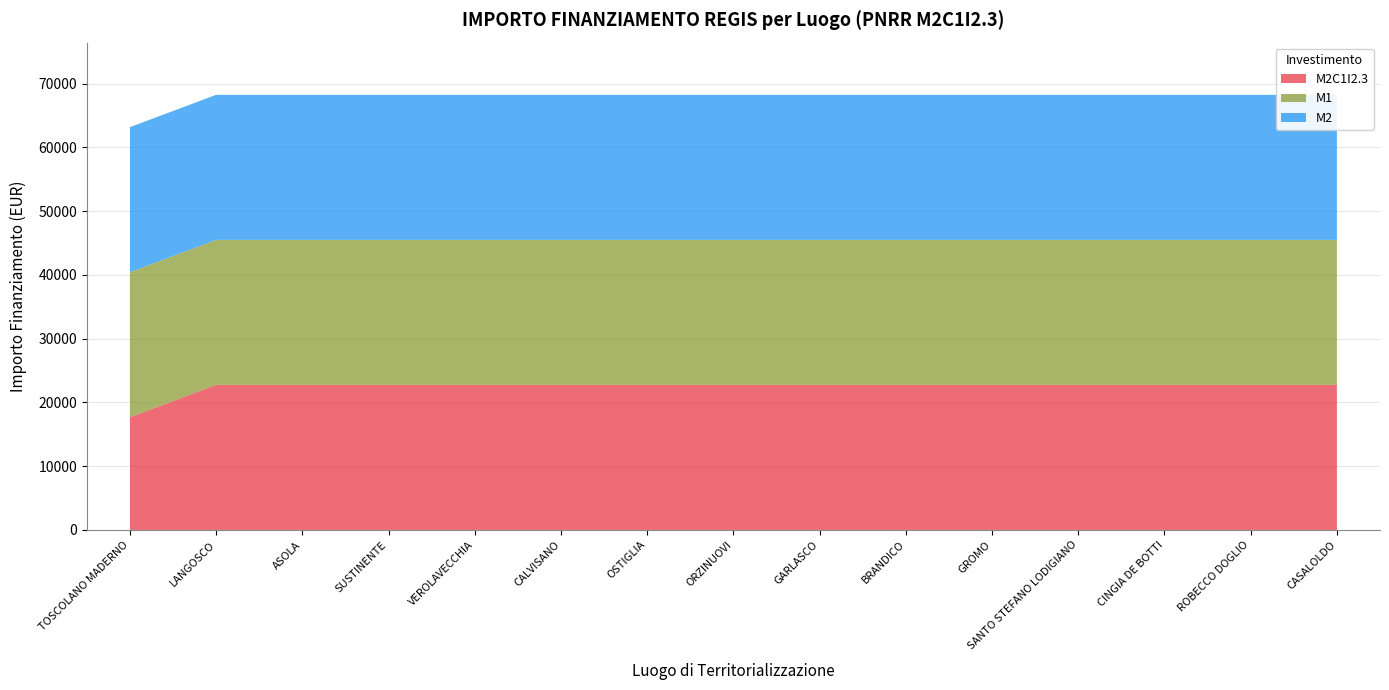

Reading left to right, what are all the values shown in this chart?

M2C1I2.3: 17674.8	22750.0	22750.0	22750.0	22750.0	22750.0	22750.0	22750.0	22750.0	22750.0	22750.0	22750.0	22750.0	22750.0	22750.0
M1: 22750.0	22750.0	22750.0	22750.0	22750.0	22750.0	22750.0	22750.0	22750.0	22750.0	22750.0	22750.0	22750.0	22750.0	22750.0
M2: 22750.0	22750.0	22750.0	22750.0	22750.0	22750.0	22750.0	22750.0	22750.0	22750.0	22750.0	22750.0	22750.0	22750.0	22750.0